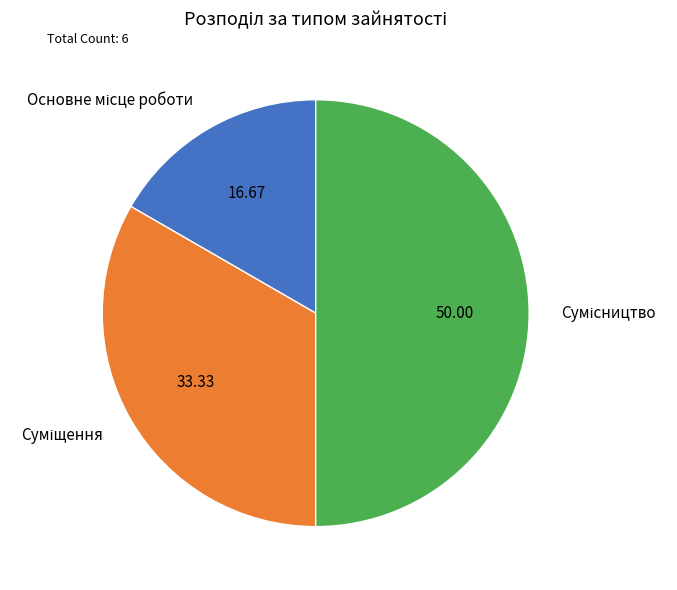

How many segments does this pie chart have?

3